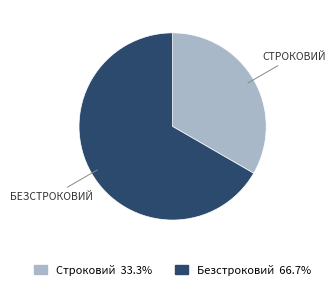

Which category has the biggest portion of the pie?

Безстроковий